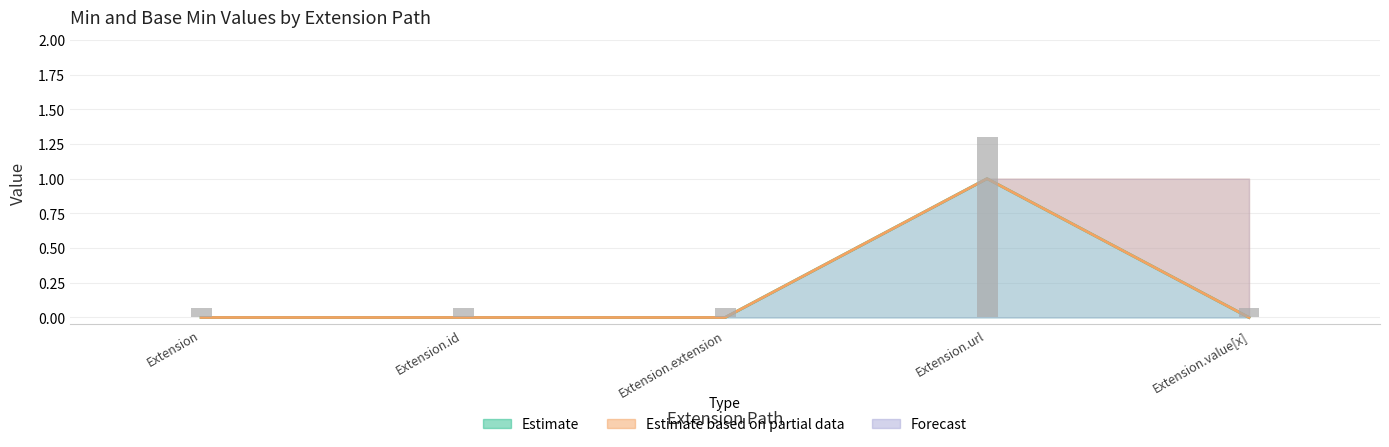

Between Extension.extension and Extension.id, which is larger?

Extension.extension